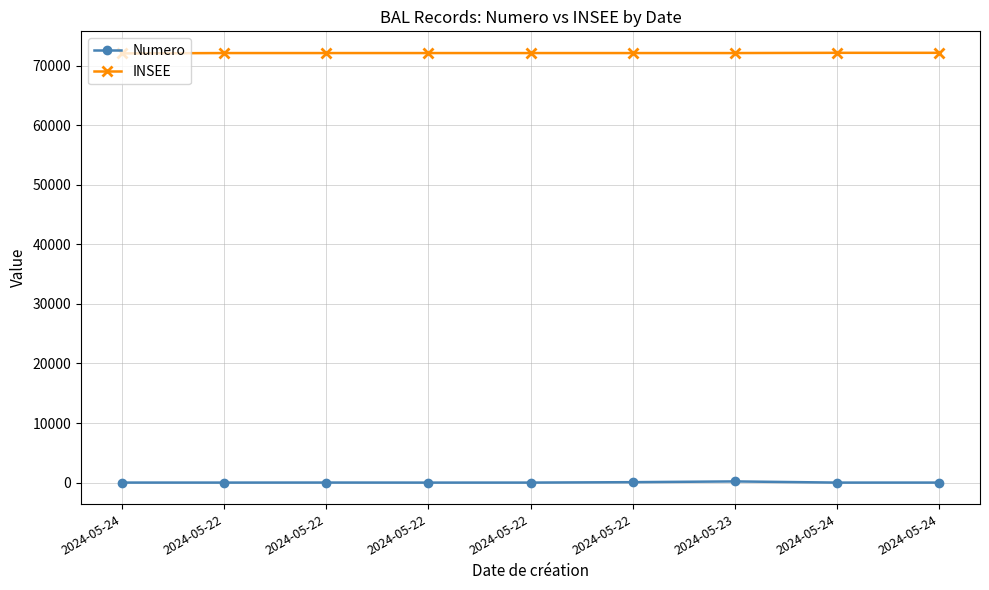

What is the greatest value displayed?

72137